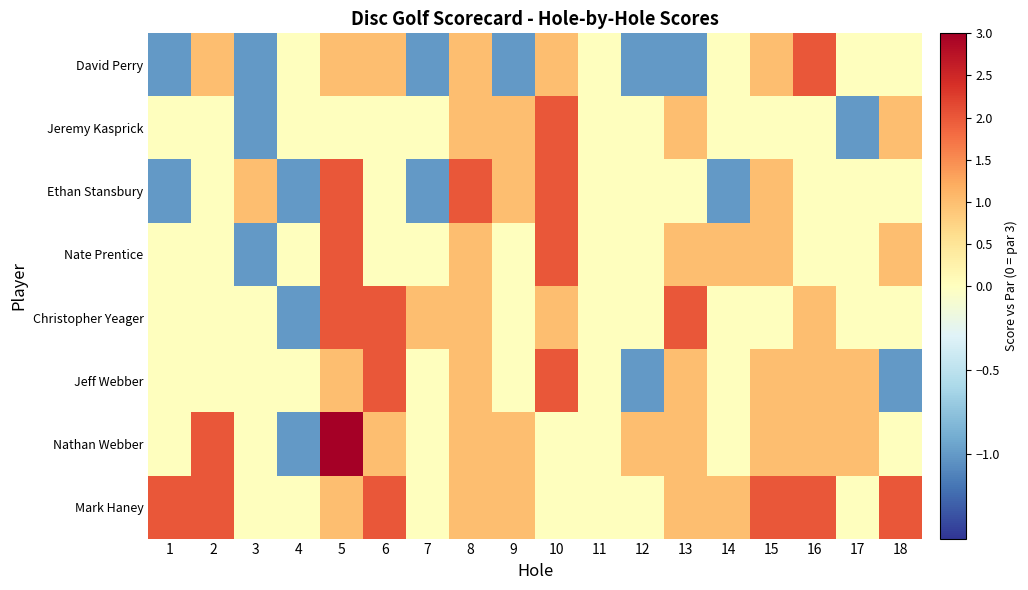

Reading right to left, extract all data points from this chart.

David Perry: 18=0	17=0	16=2	15=1	14=0	13=-1	12=-1	11=0	10=1	9=-1	8=1	7=-1	6=1	5=1	4=0	3=-1	2=1	1=-1
Jeremy Kasprick: 18=1	17=-1	16=0	15=0	14=0	13=1	12=0	11=0	10=2	9=1	8=1	7=0	6=0	5=0	4=0	3=-1	2=0	1=0
Ethan Stansbury: 18=0	17=0	16=0	15=1	14=-1	13=0	12=0	11=0	10=2	9=1	8=2	7=-1	6=0	5=2	4=-1	3=1	2=0	1=-1
Nate Prentice: 18=1	17=0	16=0	15=1	14=1	13=1	12=0	11=0	10=2	9=0	8=1	7=0	6=0	5=2	4=0	3=-1	2=0	1=0
Christopher Yeager: 18=0	17=0	16=1	15=0	14=0	13=2	12=0	11=0	10=1	9=0	8=1	7=1	6=2	5=2	4=-1	3=0	2=0	1=0
Jeff Webber: 18=-1	17=1	16=1	15=1	14=0	13=1	12=-1	11=0	10=2	9=0	8=1	7=0	6=2	5=1	4=0	3=0	2=0	1=0
Nathan Webber: 18=0	17=1	16=1	15=1	14=0	13=1	12=1	11=0	10=0	9=1	8=1	7=0	6=1	5=3	4=-1	3=0	2=2	1=0
Mark Haney: 18=2	17=0	16=2	15=2	14=1	13=1	12=0	11=0	10=0	9=1	8=1	7=0	6=2	5=1	4=0	3=0	2=2	1=2